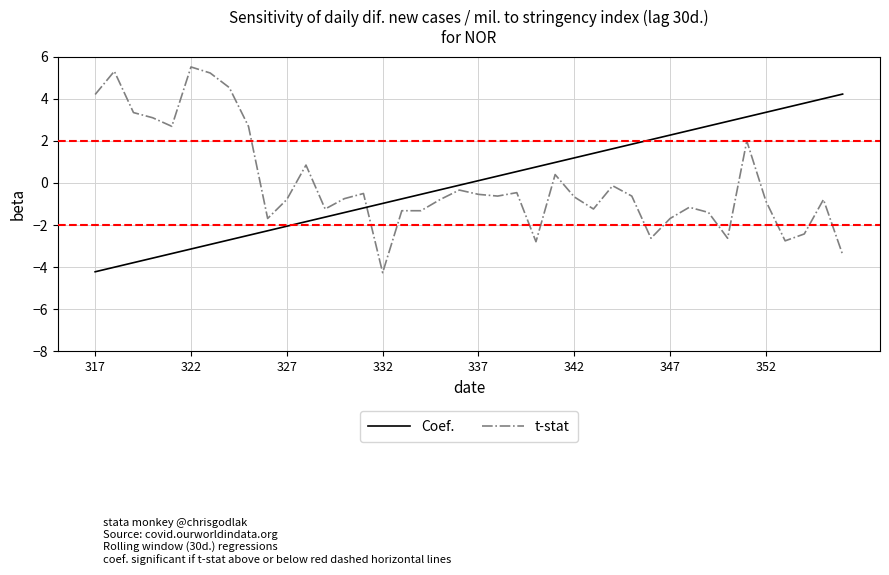

Which series has the largest range (max minus min)?

t-stat